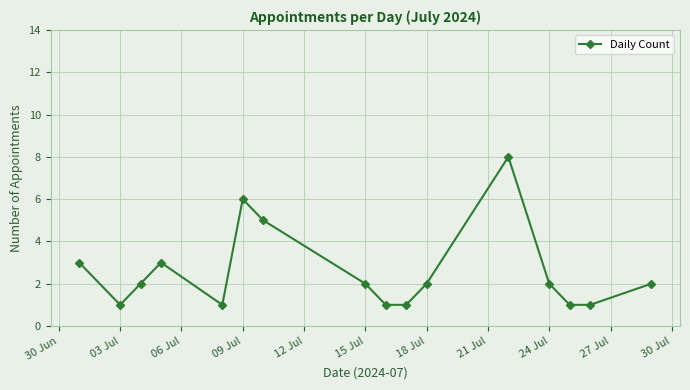

What is the difference between the maximum and minimum values?

7